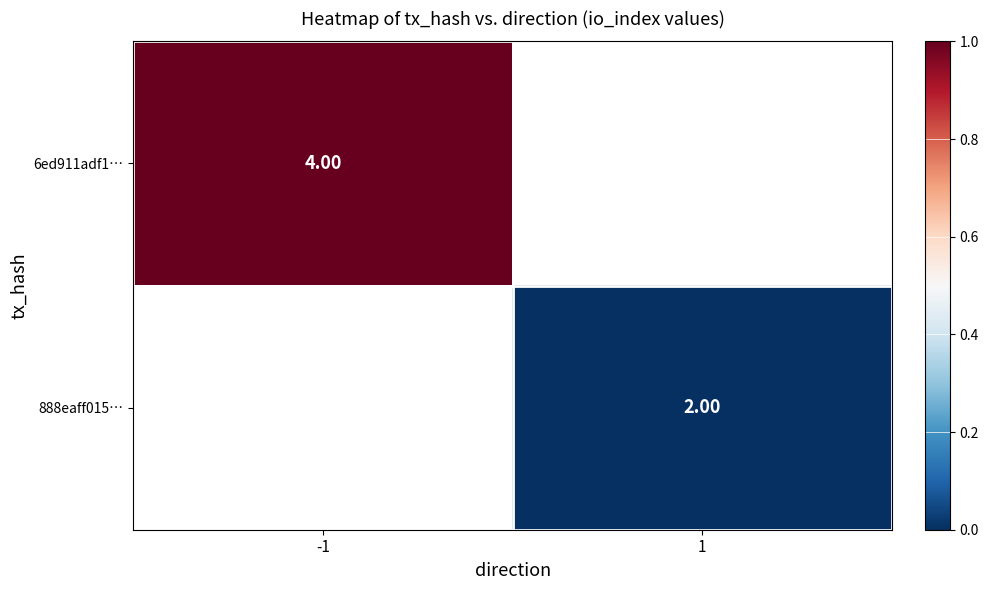

Between 1 and -1, which is larger?

-1